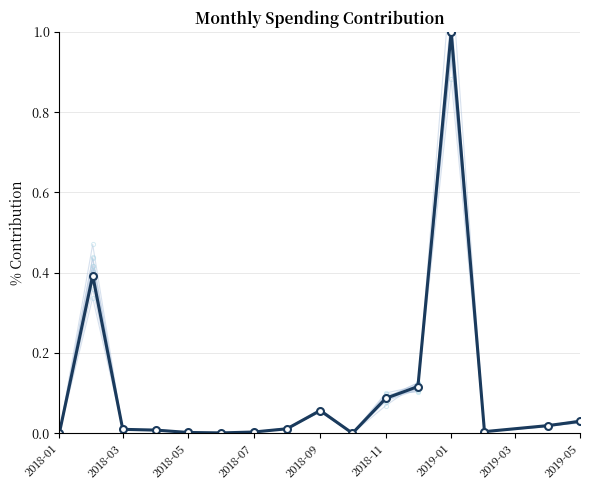

How many points are lower than both their immediate neighbors (excluding endpoints)?

3